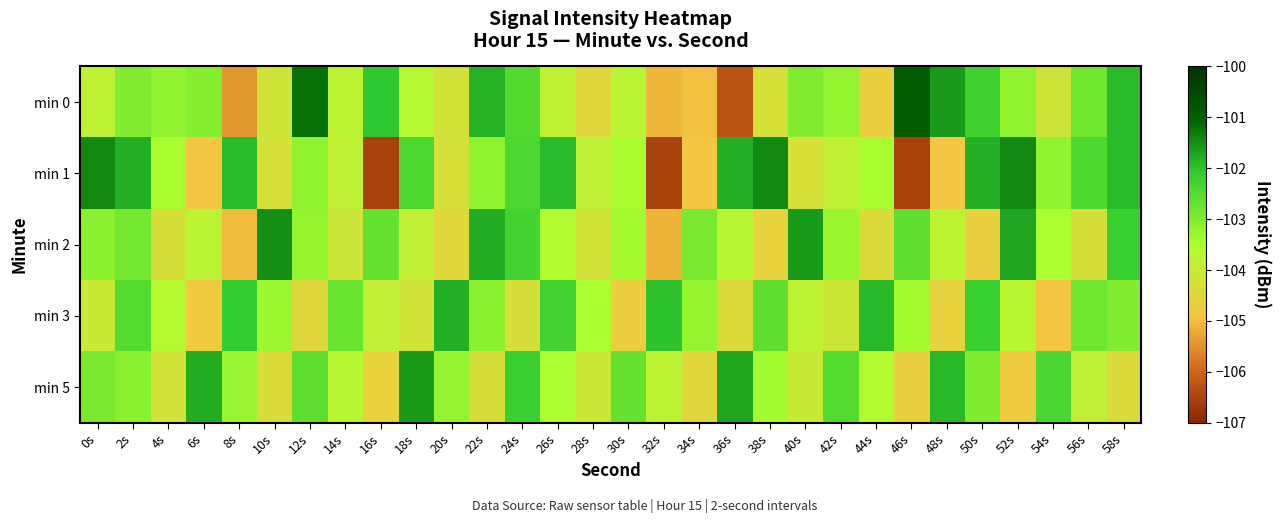

At which category is the sum across all series the highest?

2s